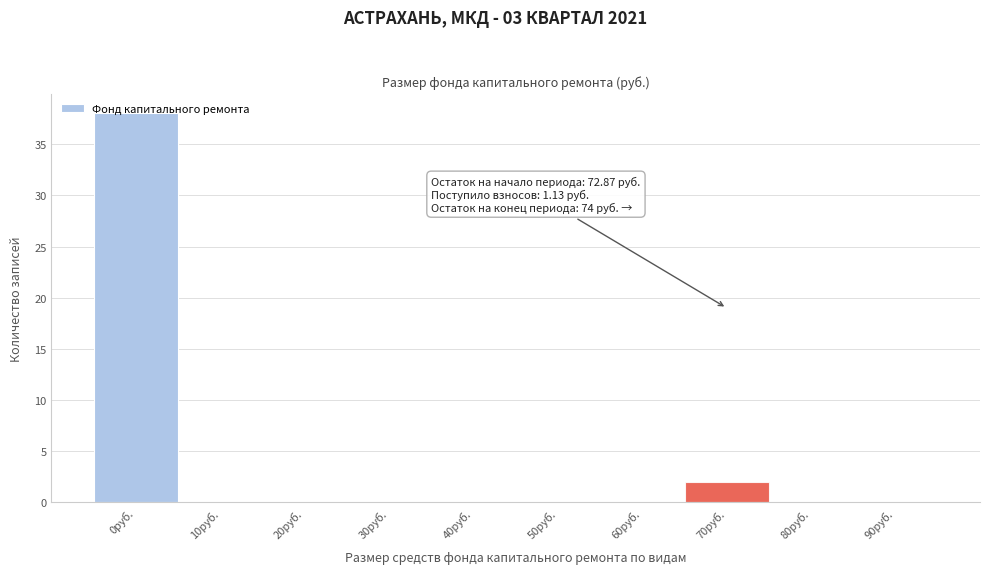

Is it true that the value at 90руб. is 0?

True